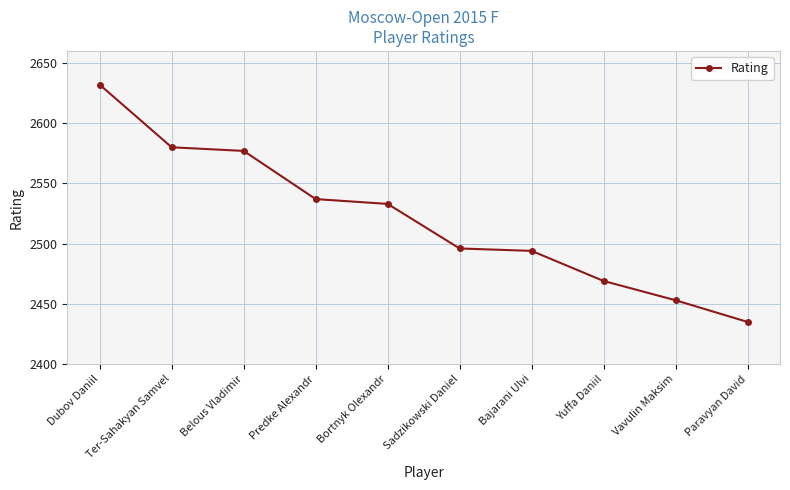

What position from the left is Dubov Daniil?

1